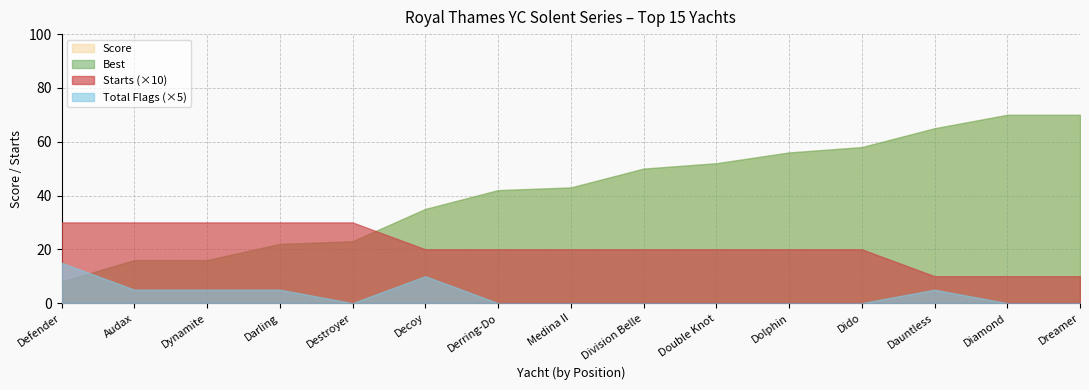

True or false: Score has more than 1 points higher than both neighbors.

False